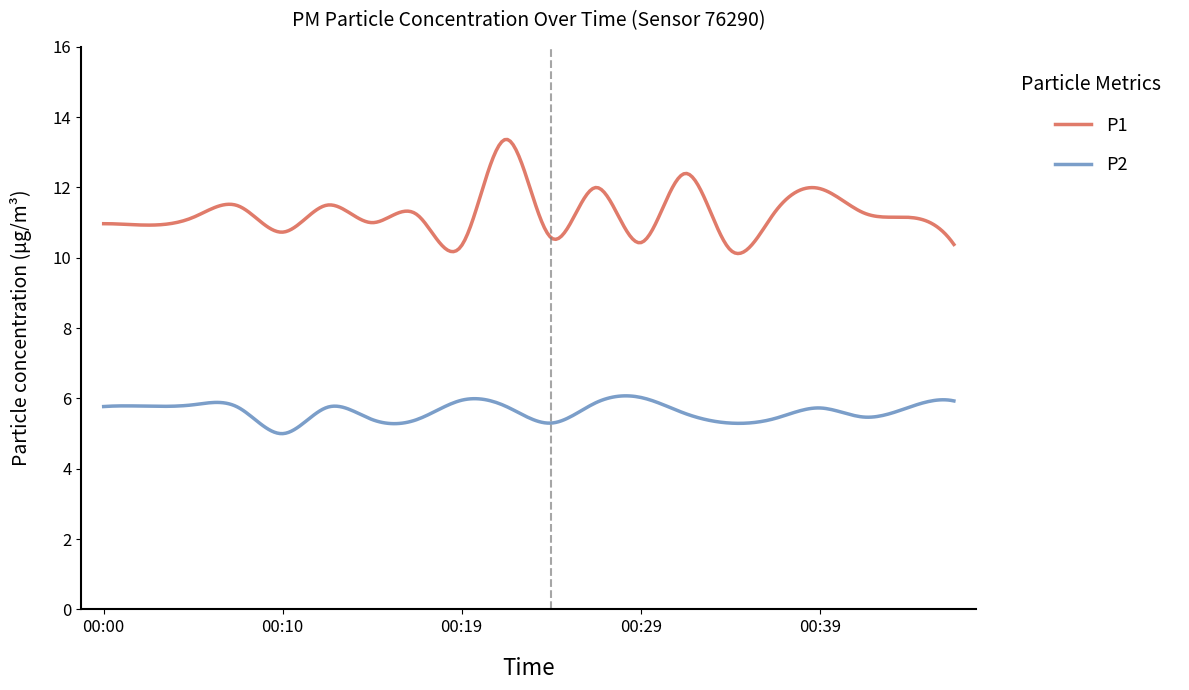

Rank the series by their average value, from highest to lowest.

P1, P2